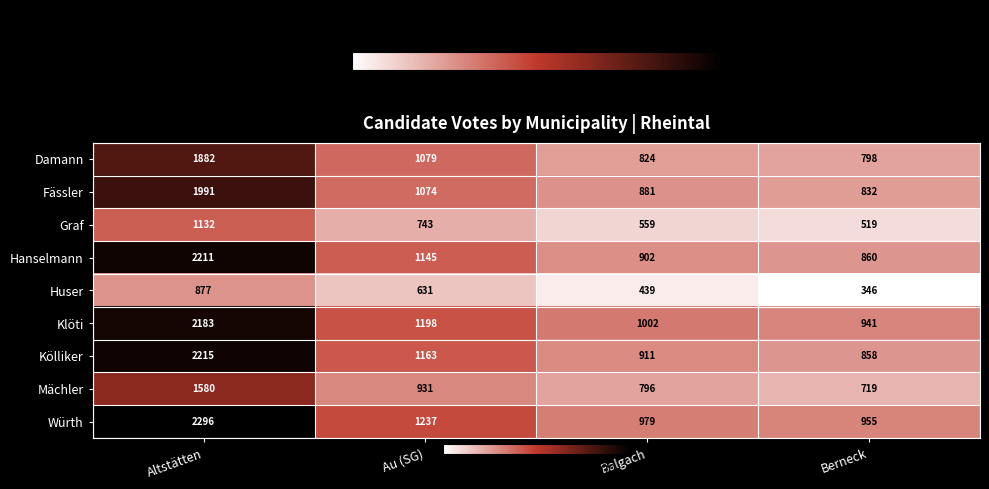

What is the sum of all Würth values?

5467